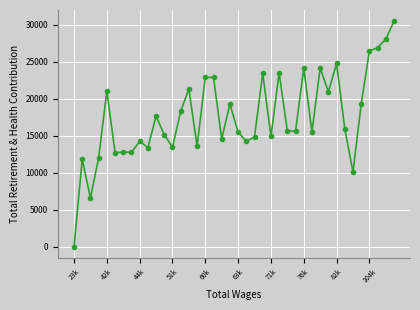

What is the sum of all values?

700358